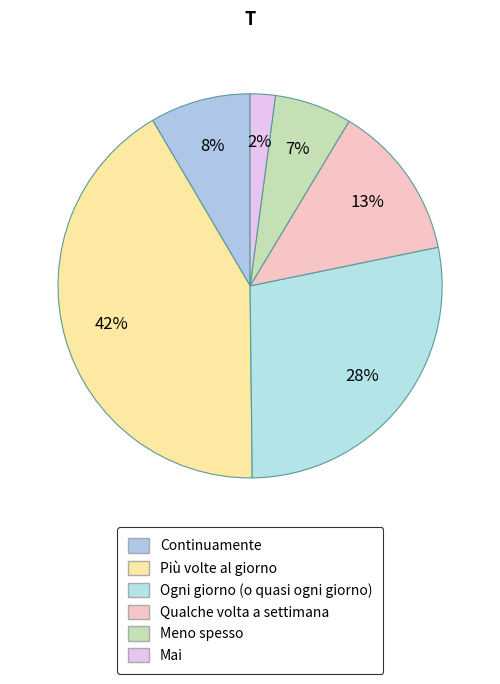

Is it true that Continuamente is 8% of the pie?

True